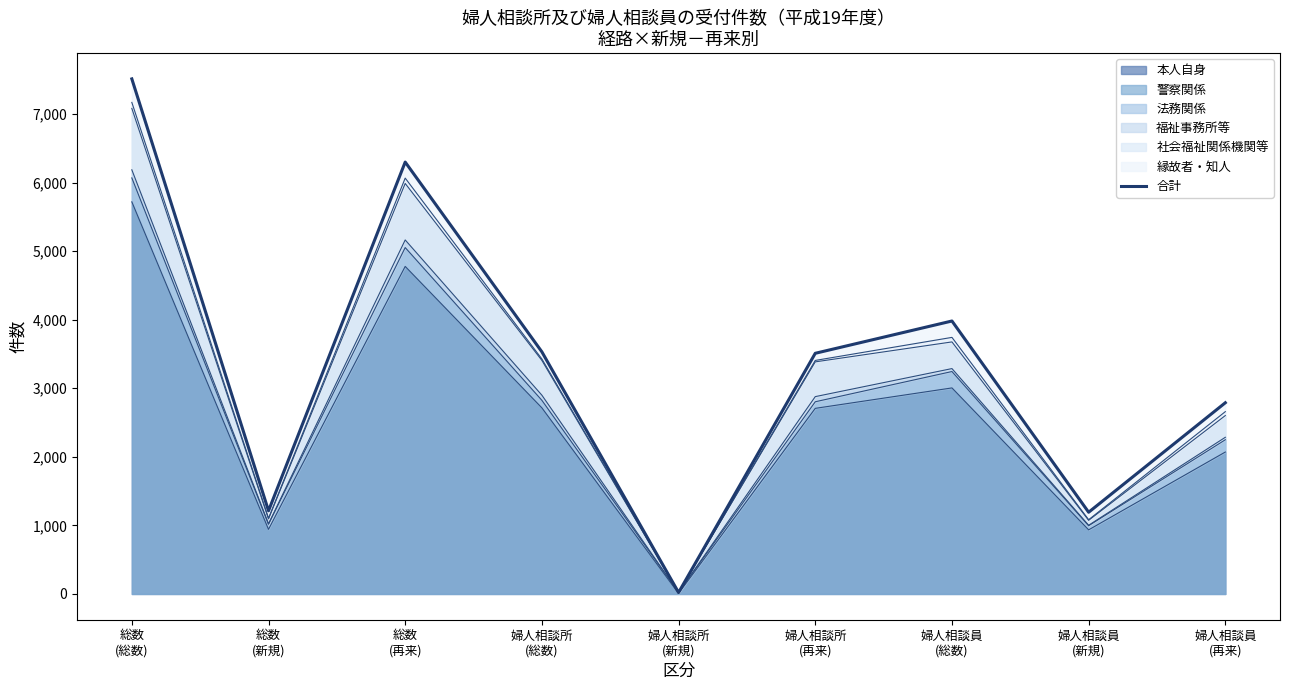

What position from the right is 総数
(再来)?

7